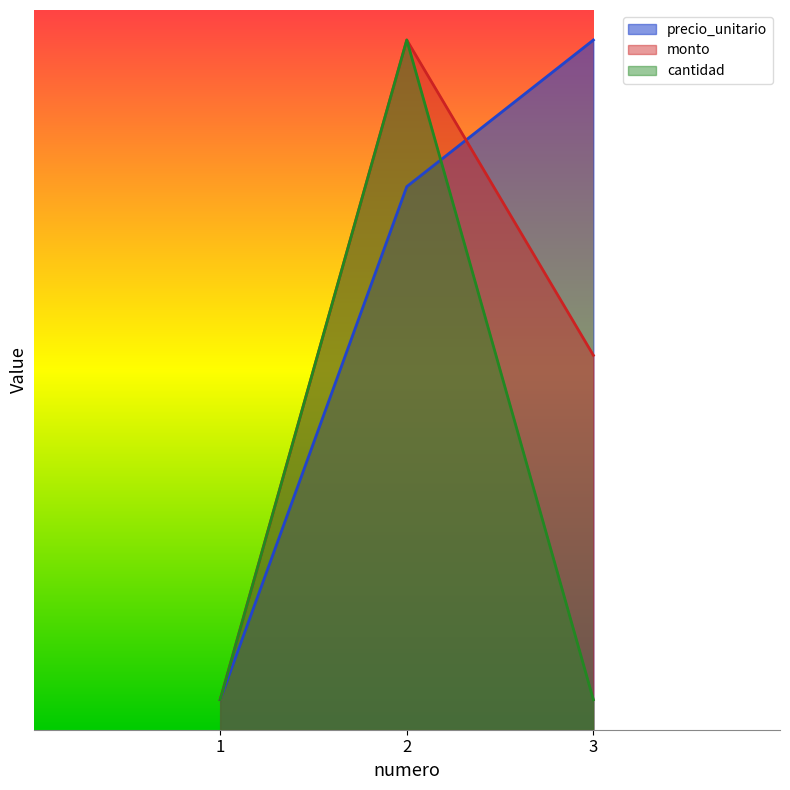

The value of precio_unitario at 3 is 19205361.6. True or false?

False